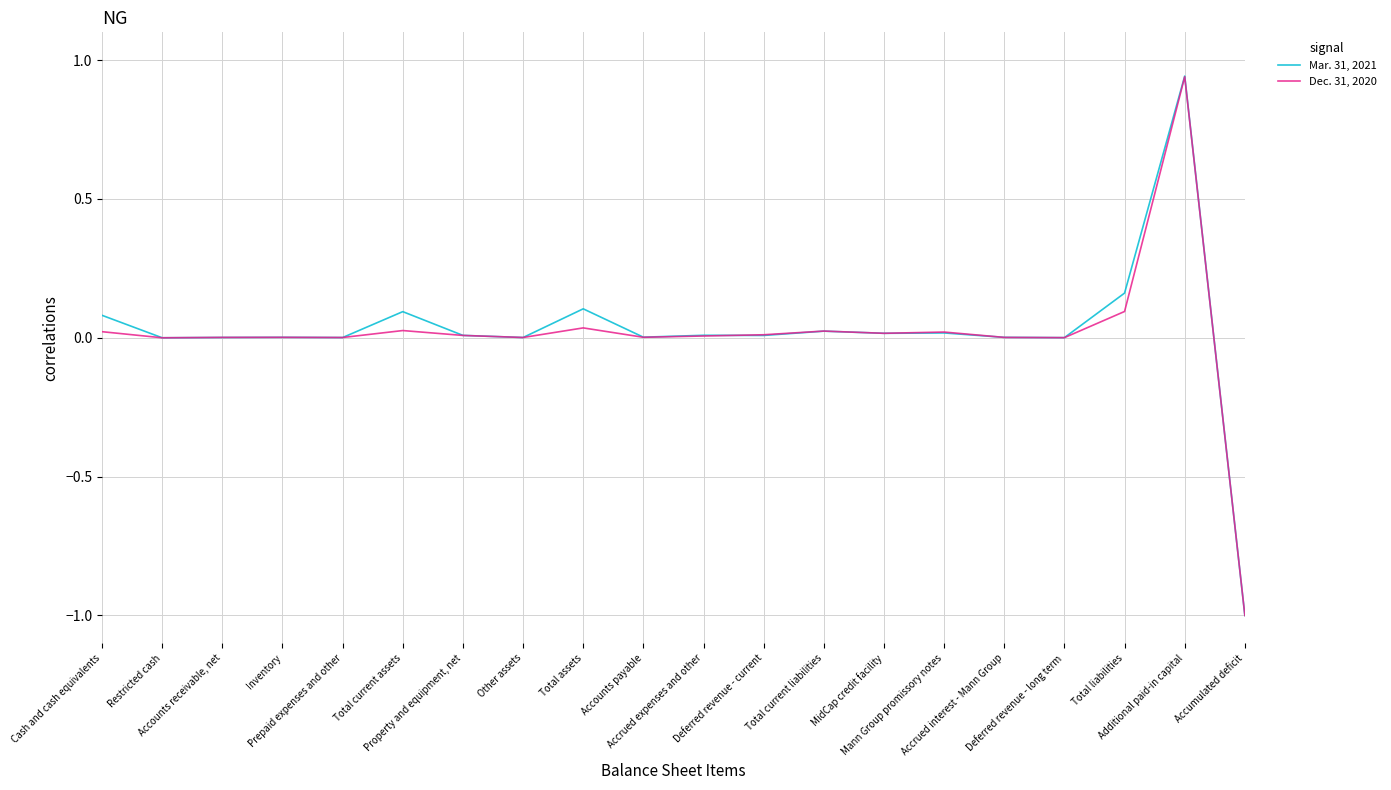

Rank the series by their maximum value, from highest to lowest.

Mar. 31, 2021, Dec. 31, 2020